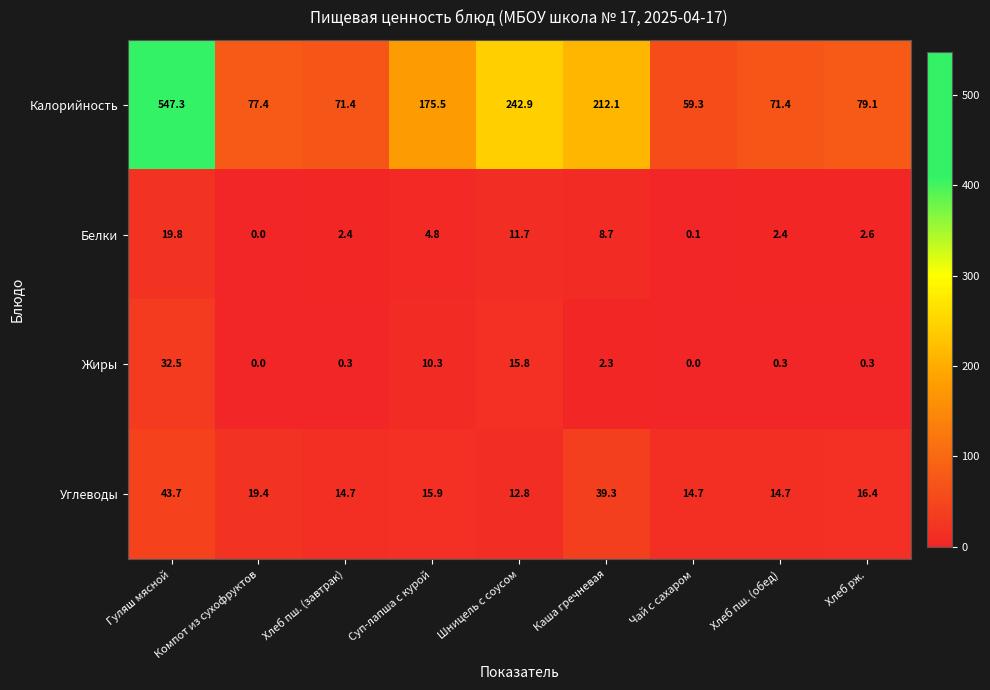

Which series has the largest range (max minus min)?

Калорийность